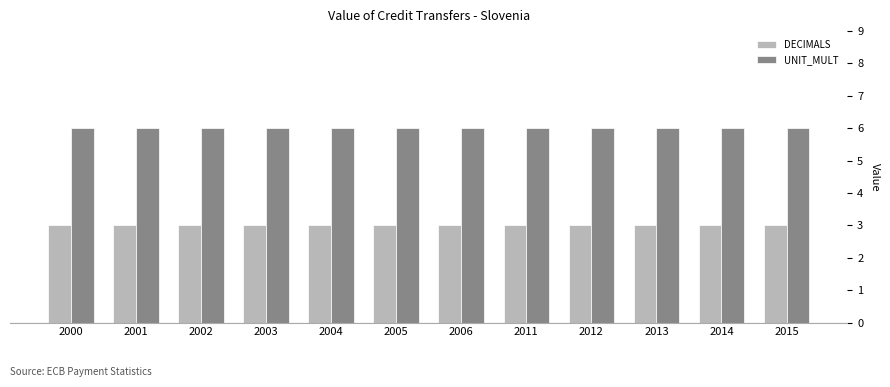

Is it true that UNIT_MULT equals 6 at 2005?

True